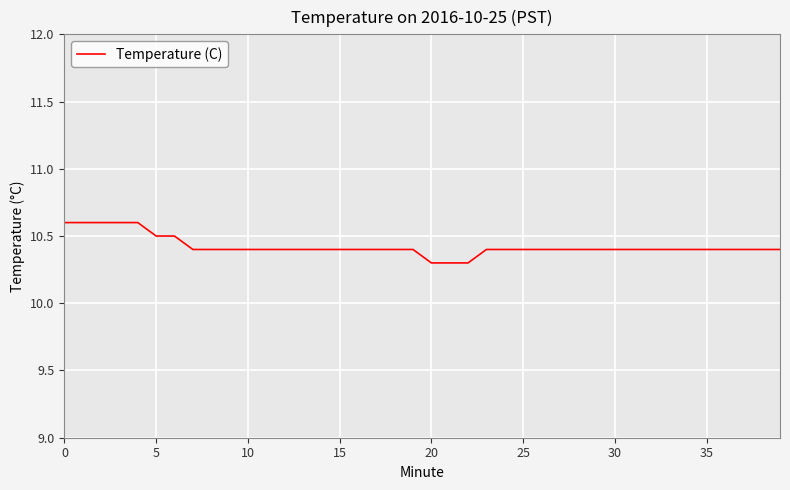

What is the greatest value displayed?

10.6